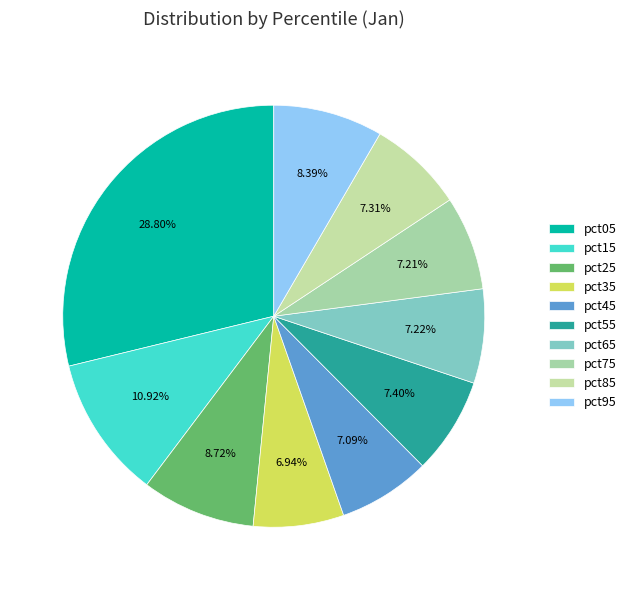

Does pct05 account for over 50% of the chart?

No